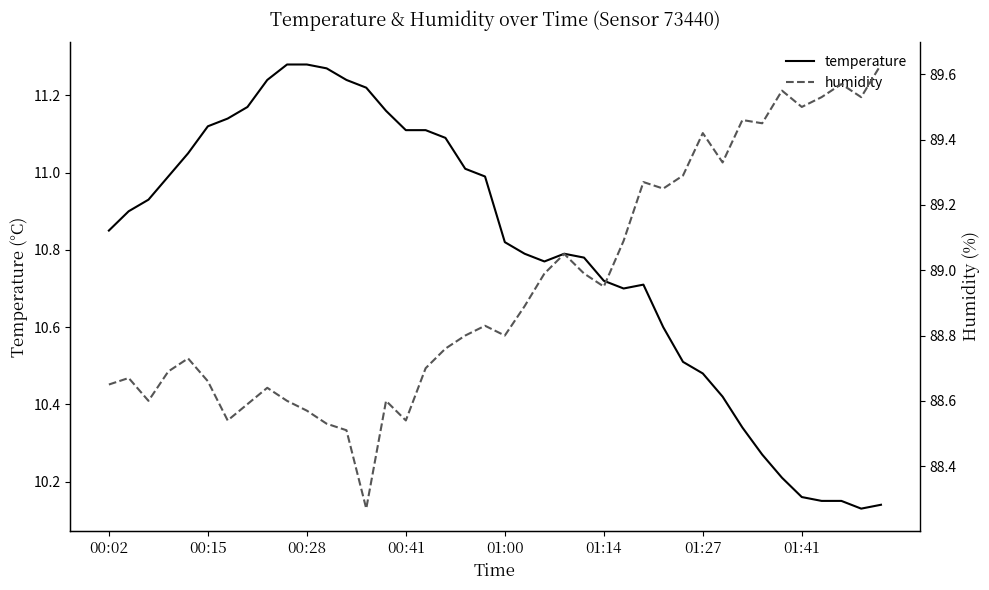

True or false: humidity and temperature cross at least once.

False